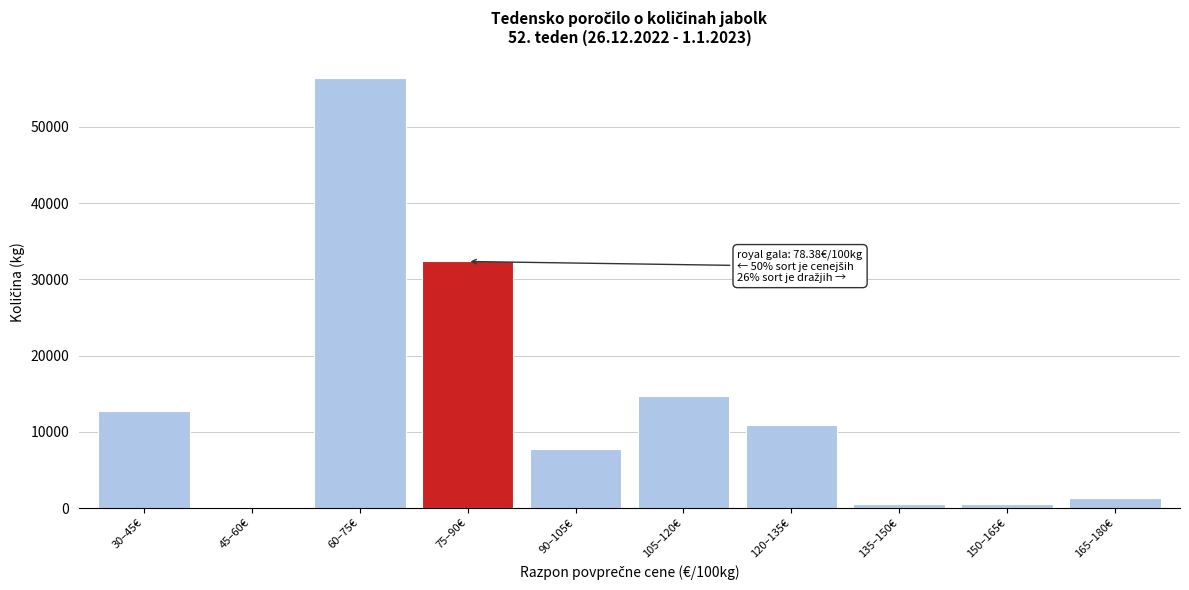

What is the ratio of the value at 30–45€ to the value at 105–120€?

0.9